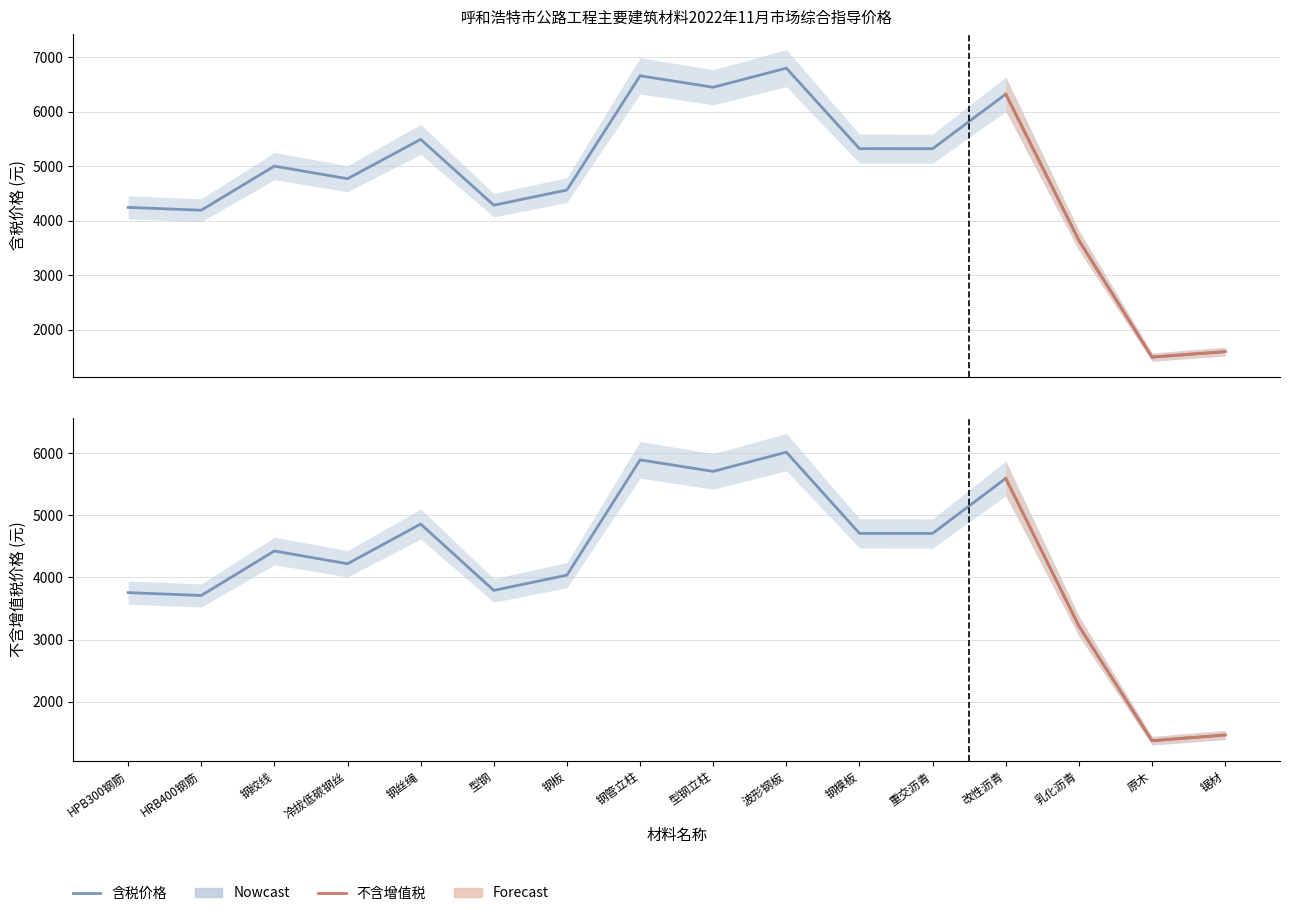

List the labels in order of 不含增值税价格(元) value, largest first.

波形钢板, 钢管立柱, 型钢立柱, 改性沥青, 钢丝绳, 钢模板, 重交沥青, 钢绞线, 冷拔低碳钢丝, 钢板, 型钢, HPB300钢筋, HRB400钢筋, 乳化沥青, 锯材, 原木